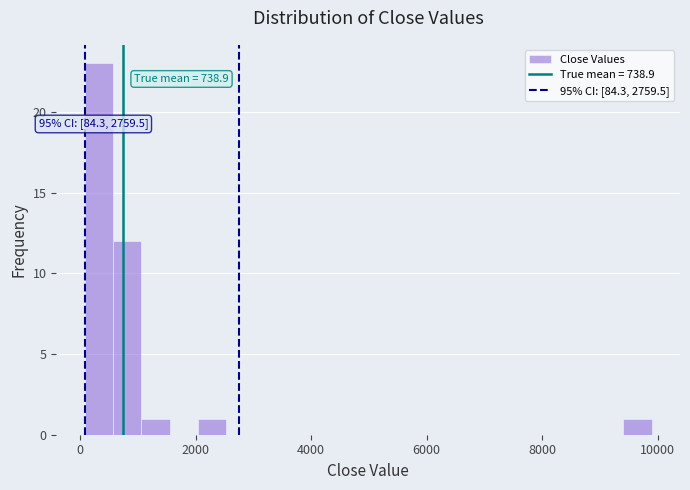

Read against the x-axis, roughly where is the centre of the tallest bar?

400